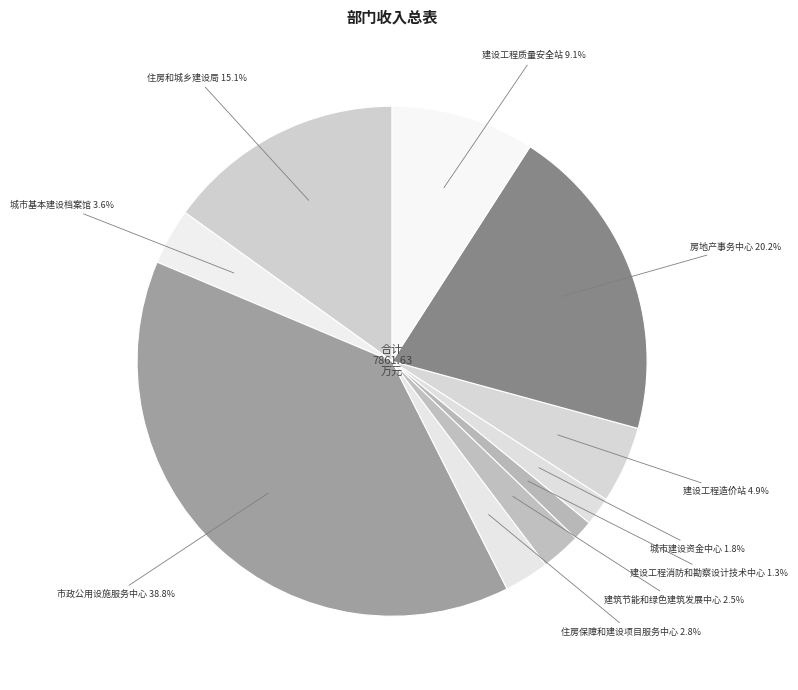

To the nearest percent, what is the difference between the largest and smallest slice percentages?

38%